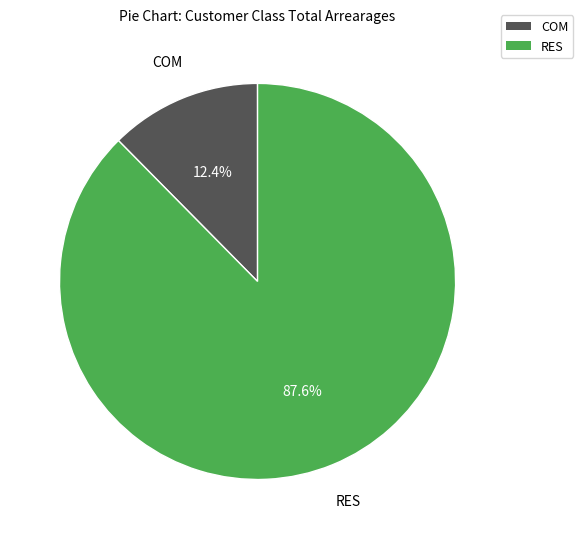

To the nearest percent, what is the difference between the largest and smallest slice percentages?

75%